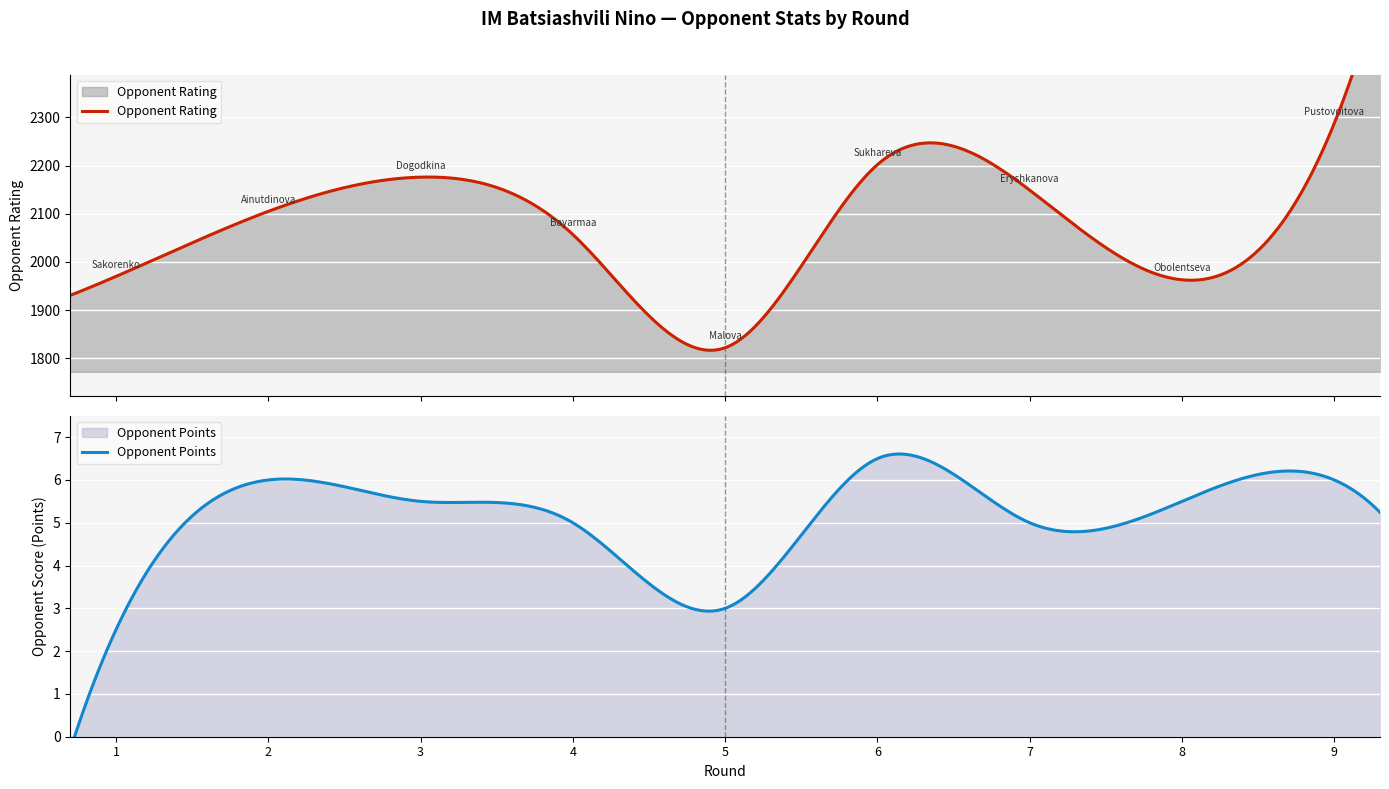

How many series are shown in this chart?

2